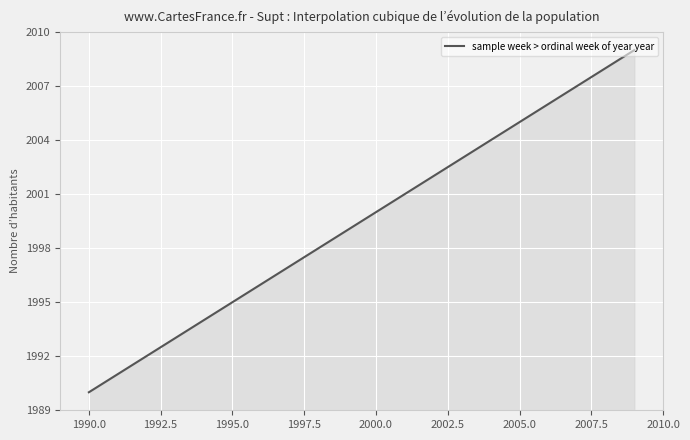

What is the average value?

1999.5